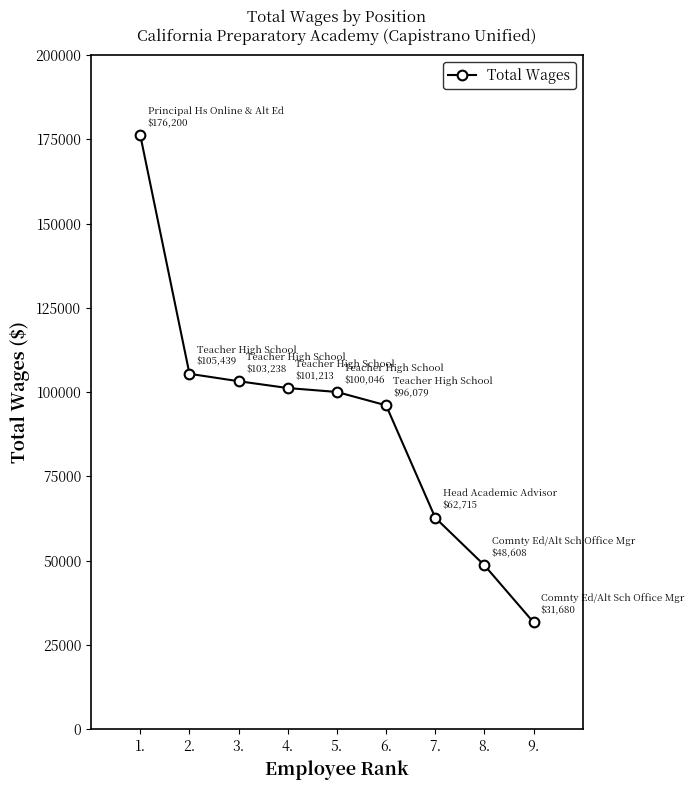

Count the number of categories in the chart.

9